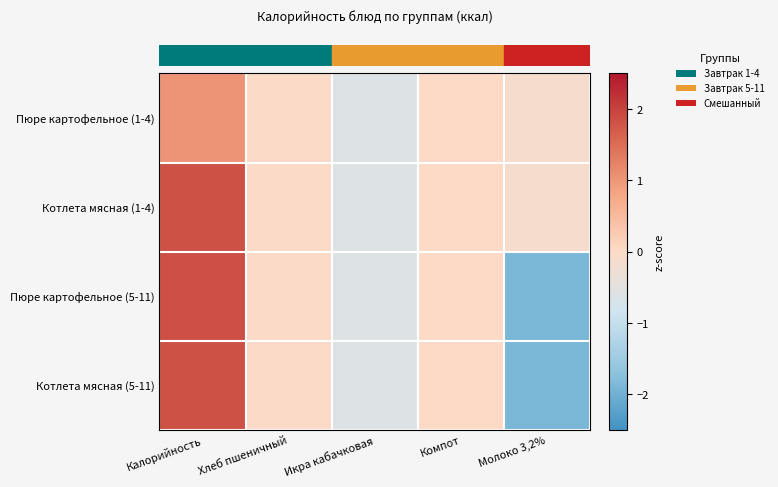

What is the maximum value shown in the chart?

1.9